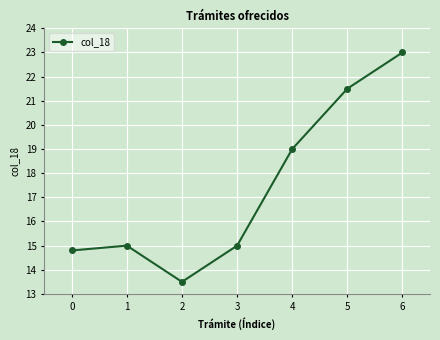

True or false: the data has more than 0 interior local peaks.

True